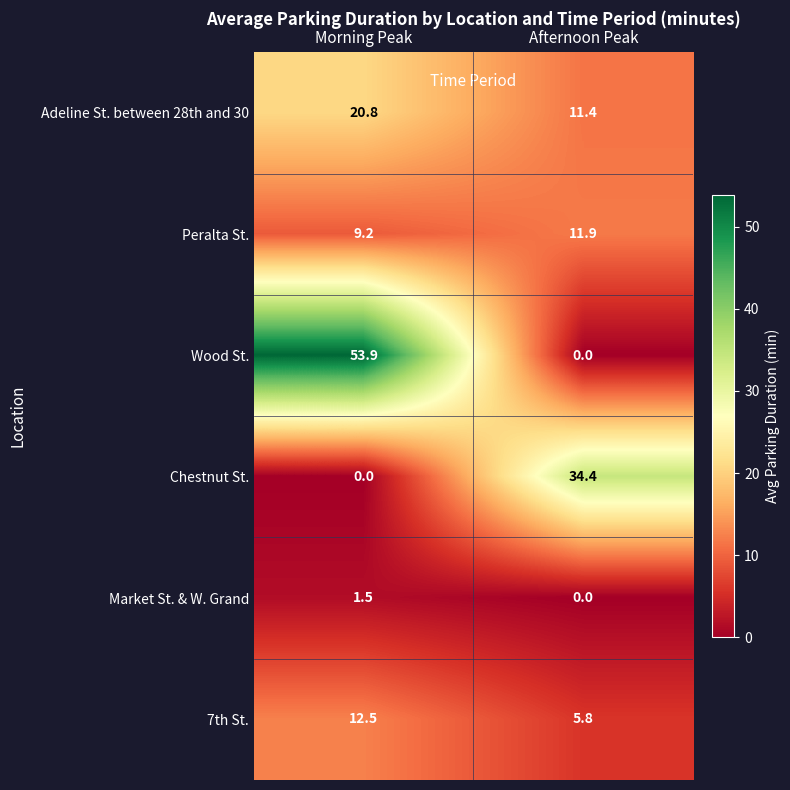

Where is Peralta St. nearest to the value 10?

Morning Peak